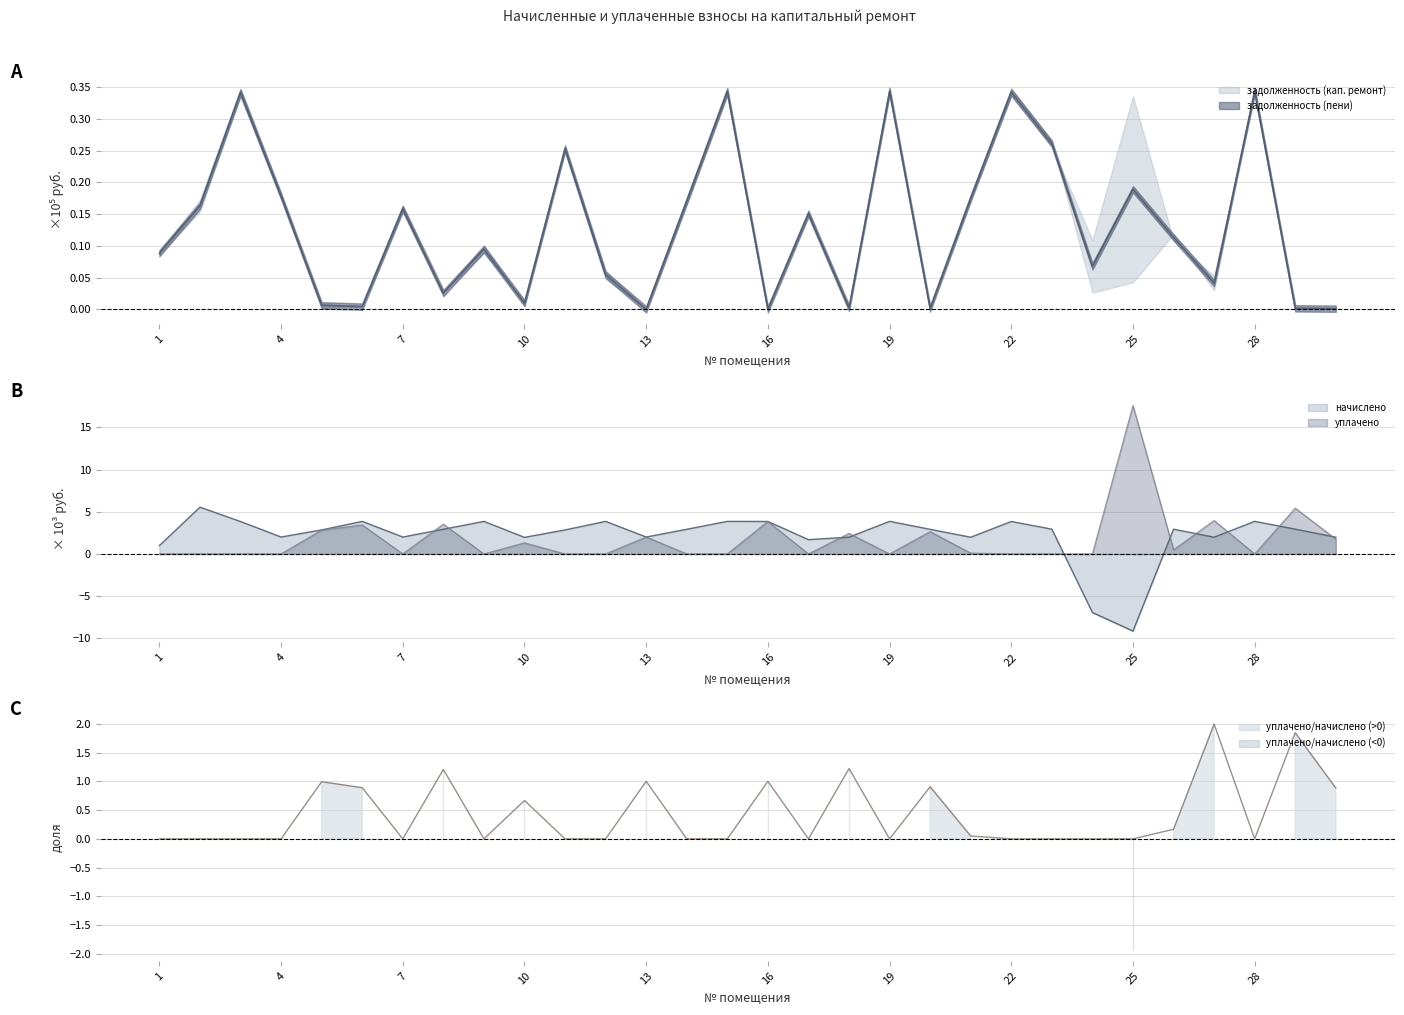

Is it true that уплачено equals 0.7 at 26?

False